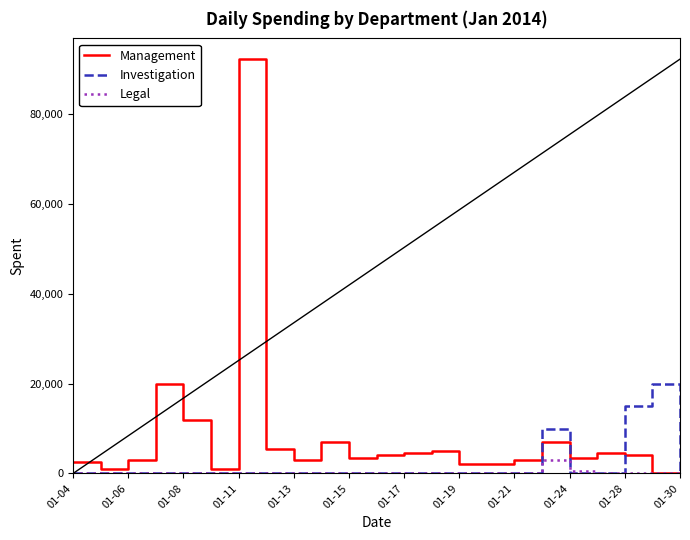

Which series has the largest total across all categories?

Management